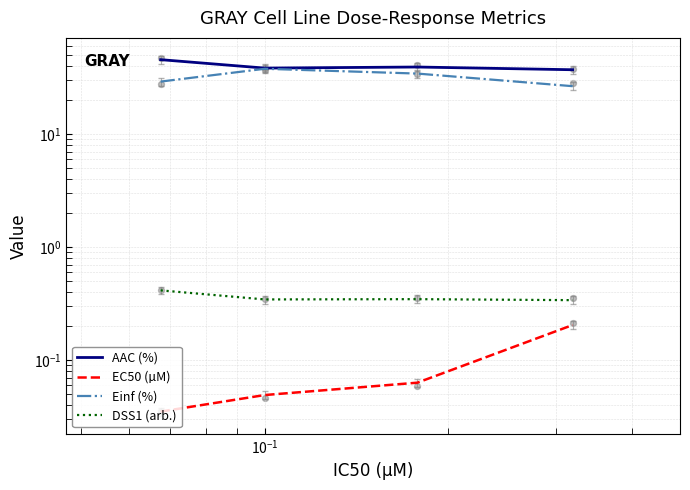

What are all the series names shown in the legend?

AAC (%), EC50 (µM), Einf (%), DSS1 (arb.)